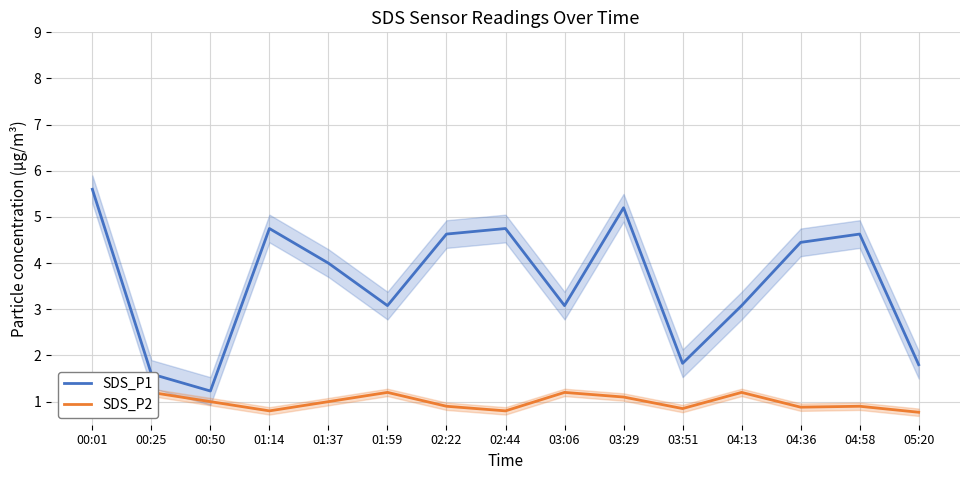

Between 00:01 and 01:14, which series saw the biggest shift?

SDS_P1